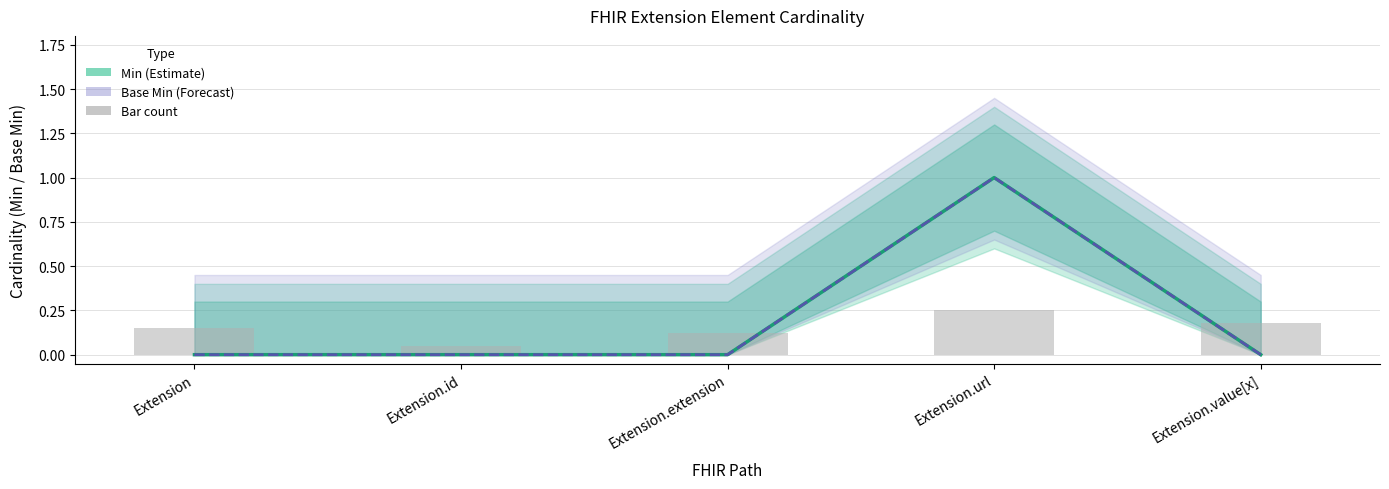

Reading left to right, what are all the values shown in this chart?

Min (Estimate): 0	0	0	1	0
Base Min (Forecast): 0	0	0	1	0